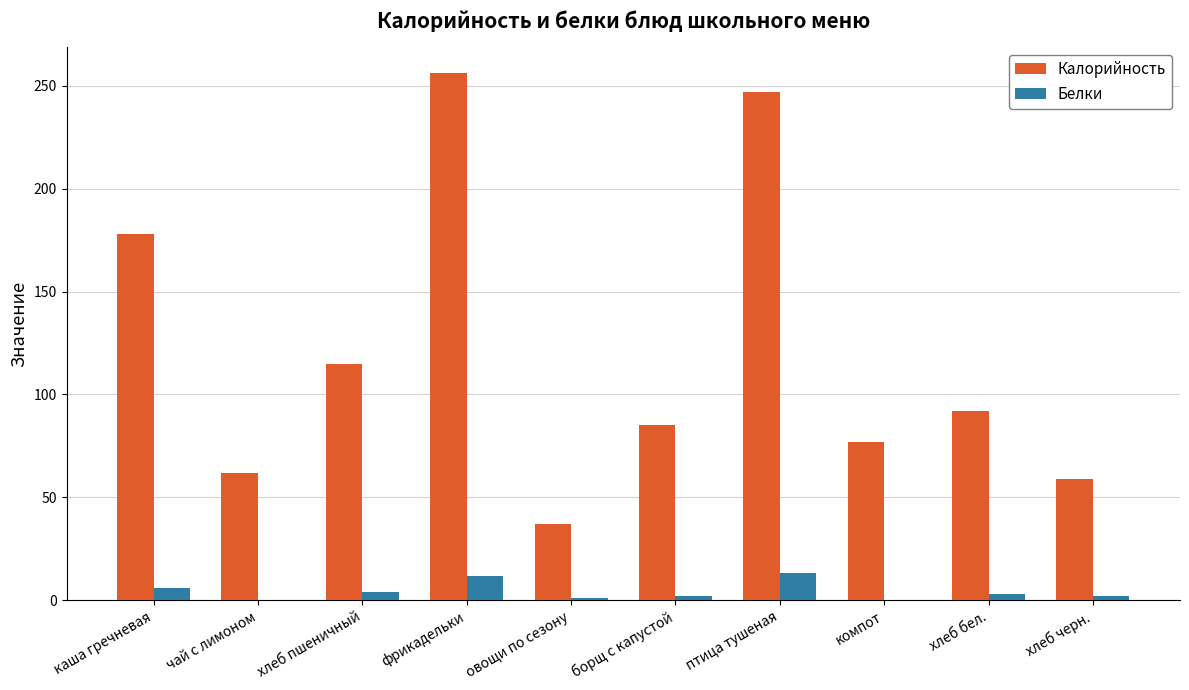

What is the maximum value for Калорийность?

256.0